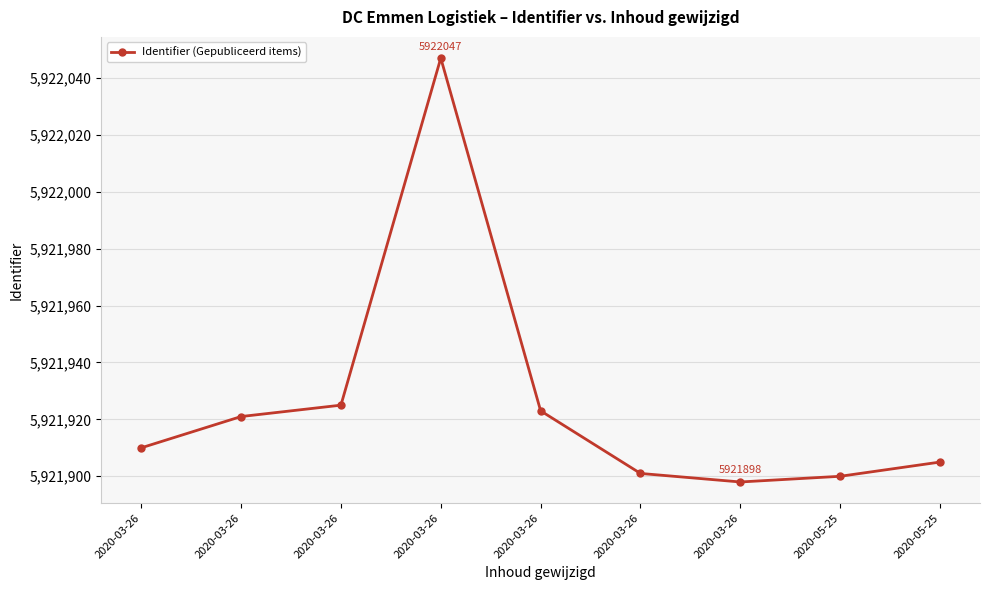

Approximately how many times larger is the value at 2020-03-26 compared to 2020-05-25?

1.0